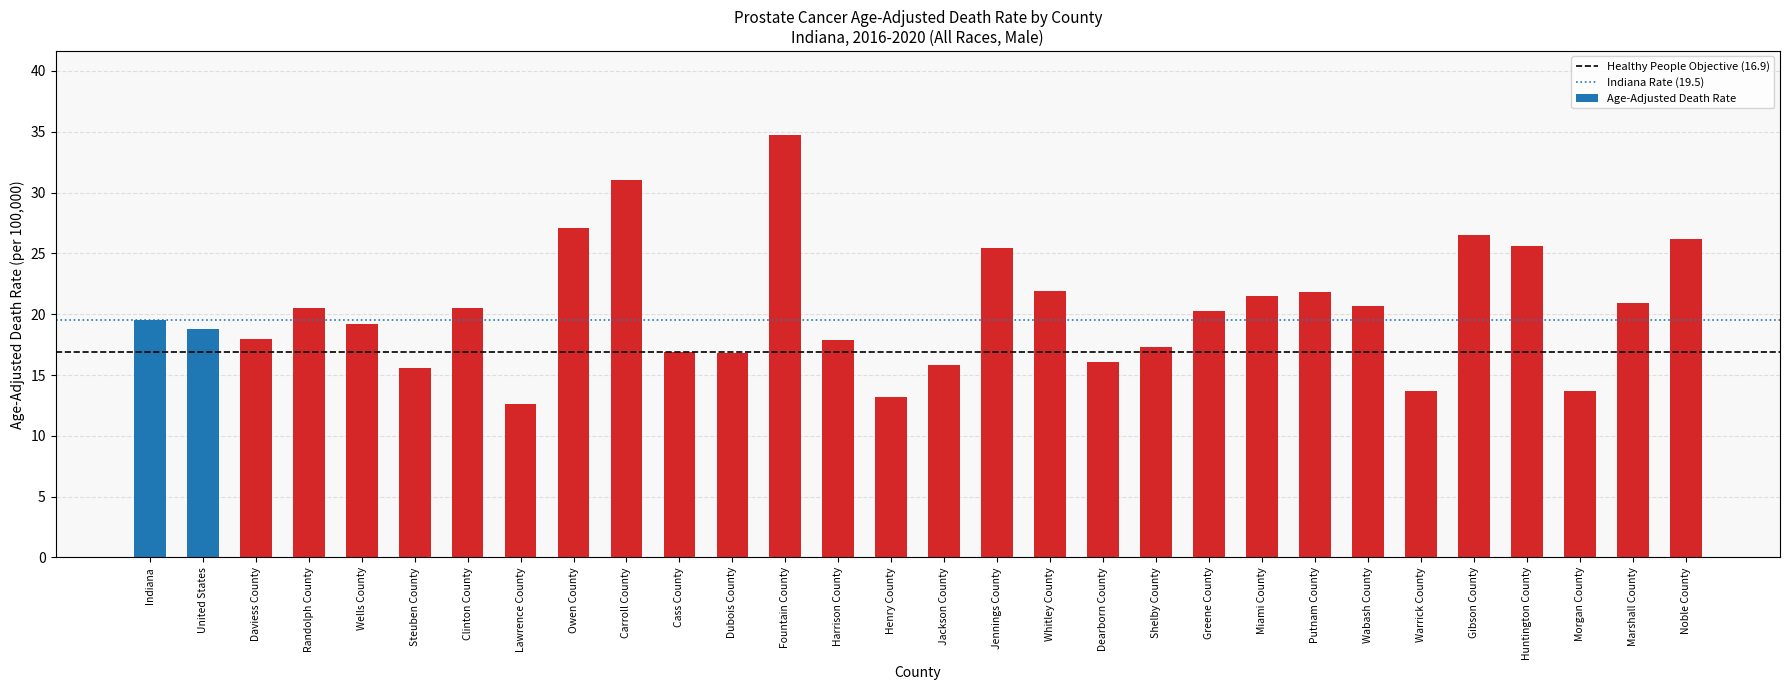

Does the chart contain any negative values?

No